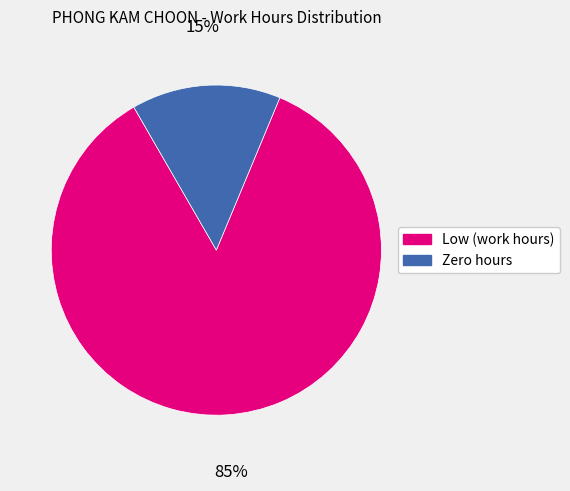

Is there a majority slice in this chart?

Yes